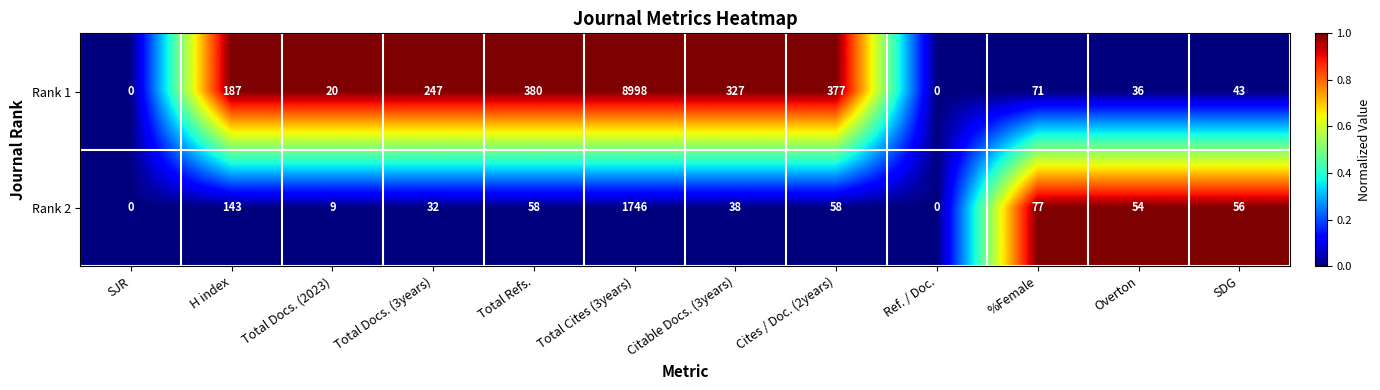

True or false: Rank 1 has a value of 53 at Overton.

False